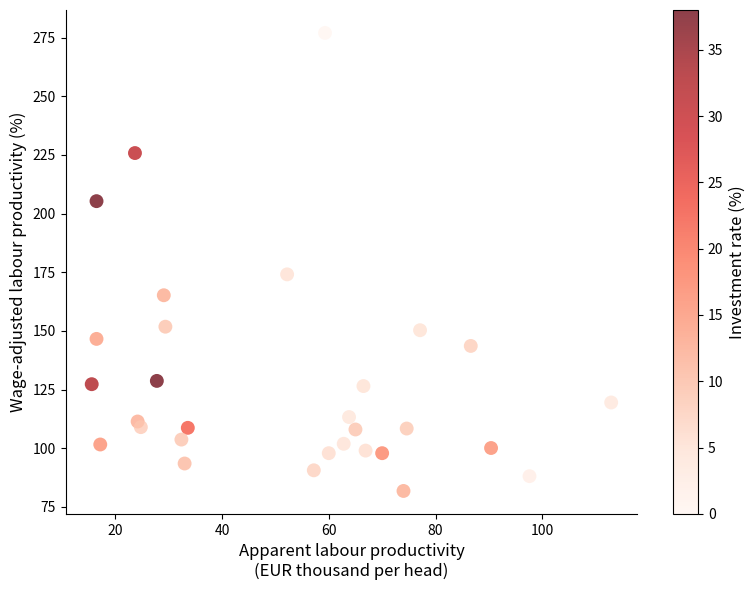

What Y value in the scatter plot is closest to 179?

174.1